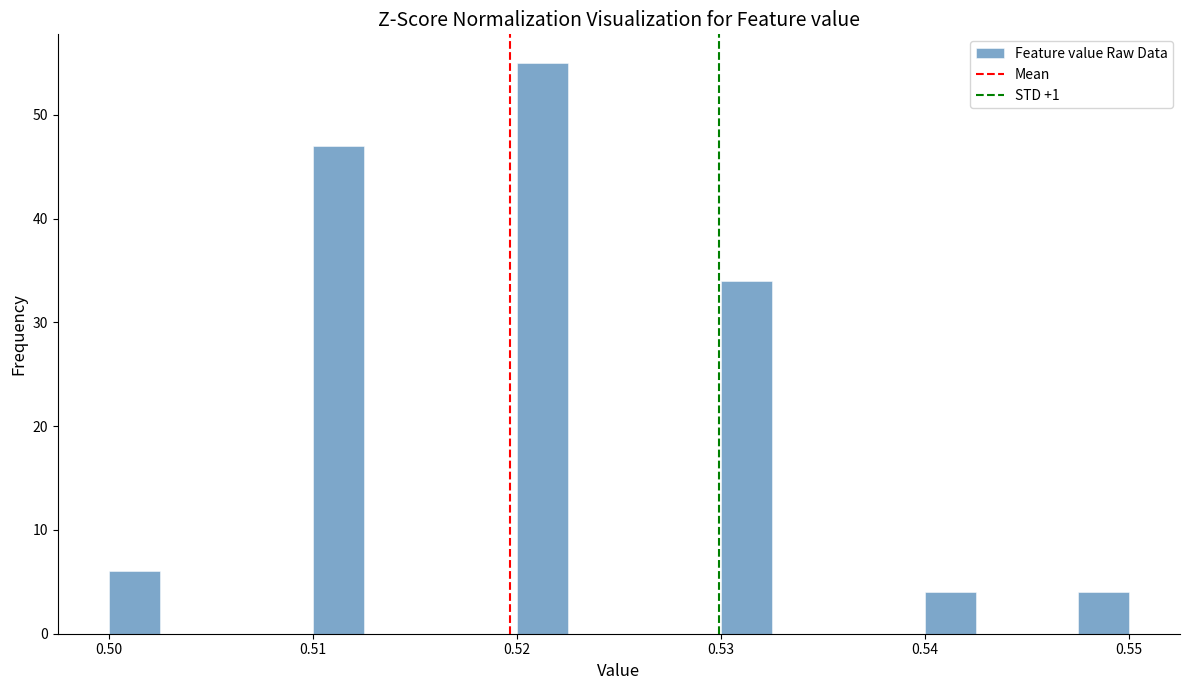

Read against the x-axis, roughly where is the centre of the tallest bar?

0.521